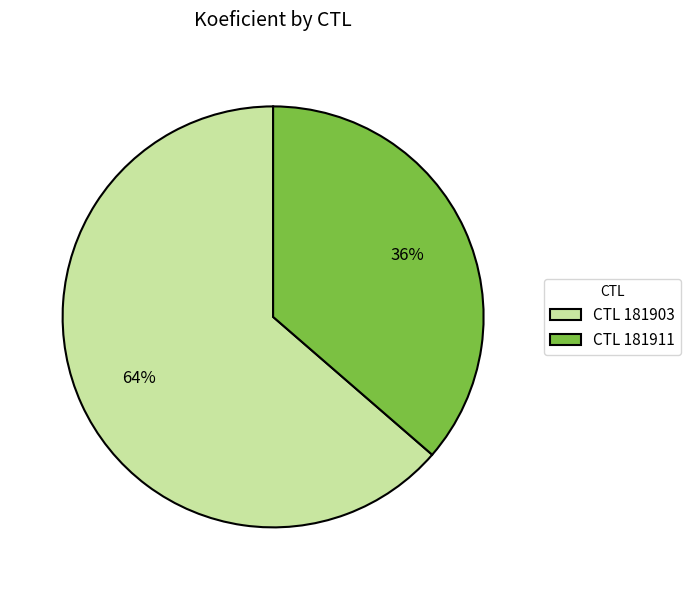

Is it true that CTL 181911 is 36% of the pie?

True